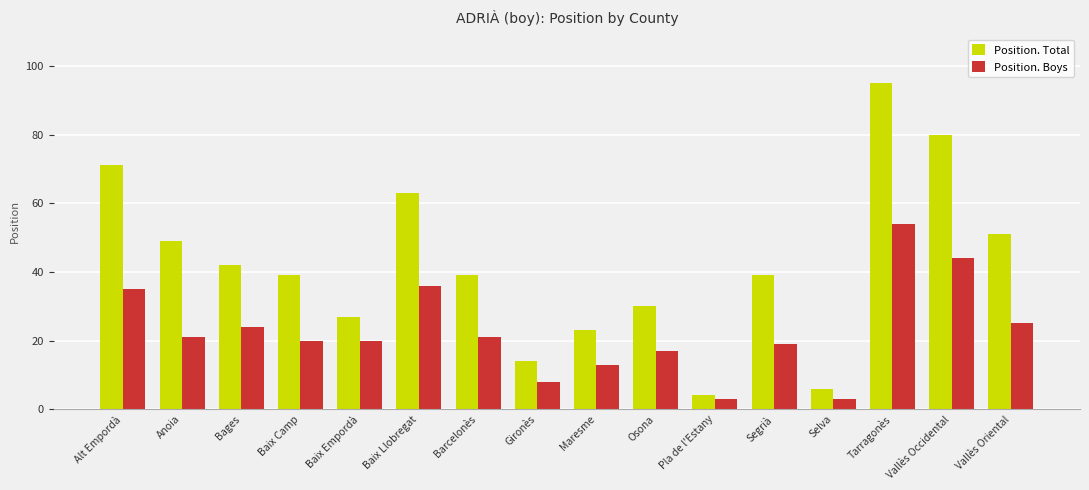

The Position. Boys series shows 25 at Vallès Oriental. True or false?

True